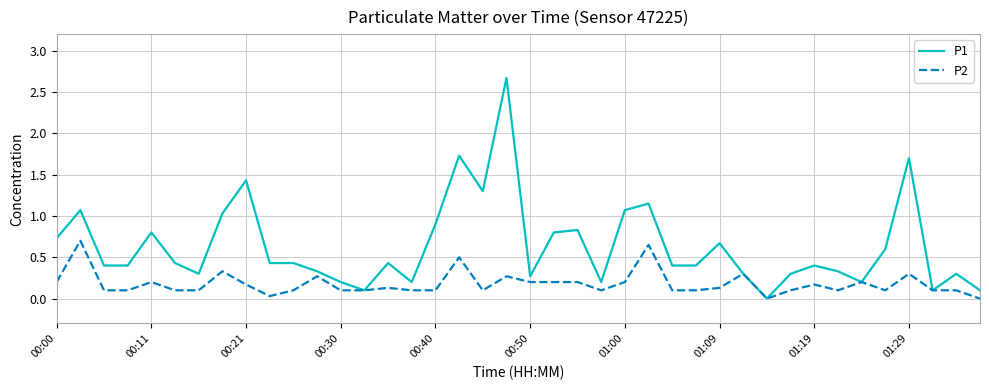

Which series has the widest spread of values?

P1